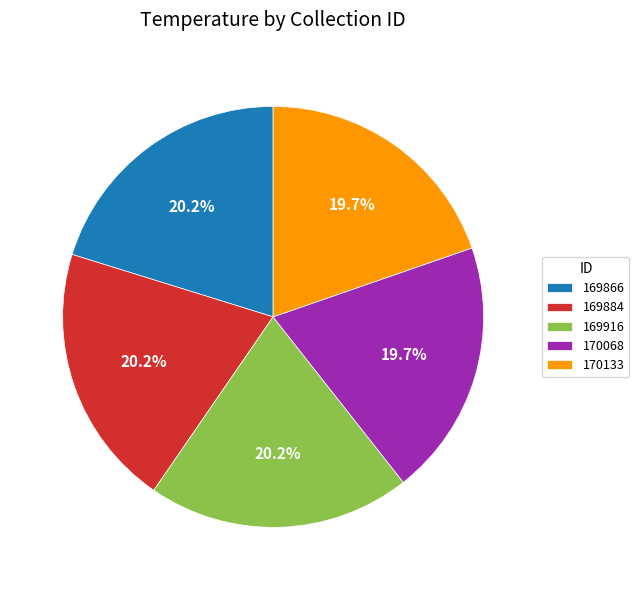

Do 170133 and 169866 together represent more than half of the pie?

No